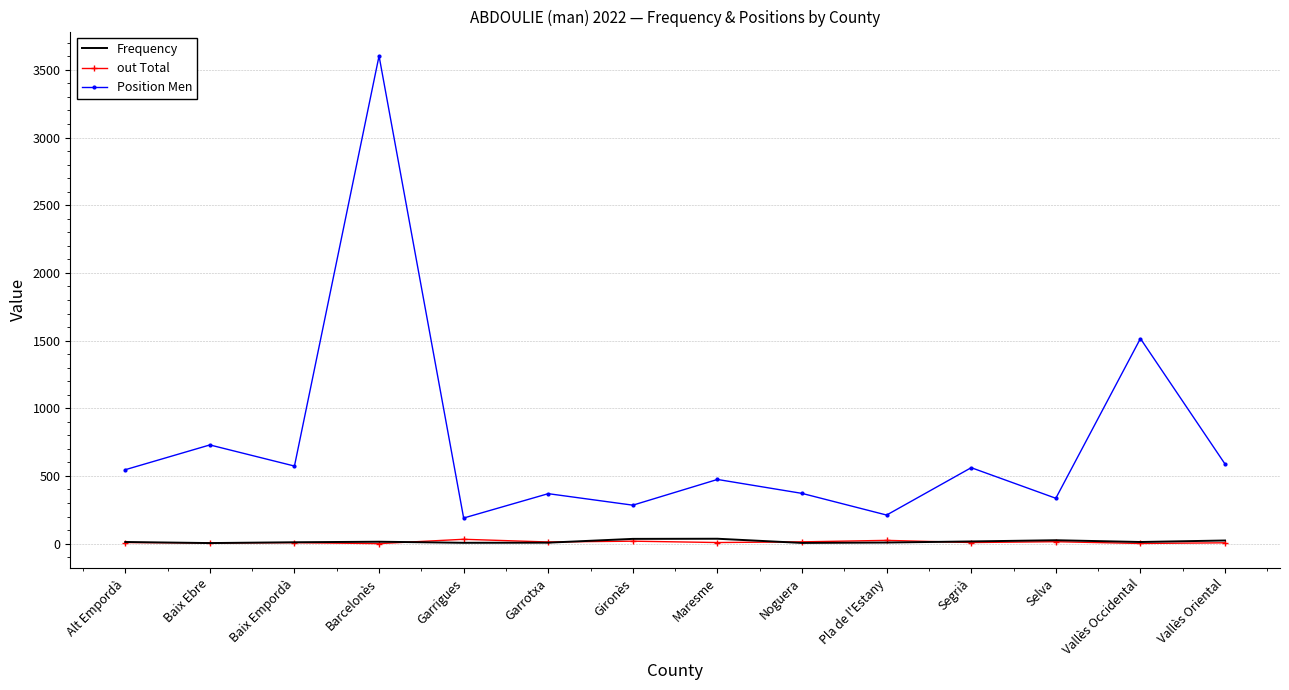

In out Total, how many points are higher than both neighbors (excluding endpoints)?

5